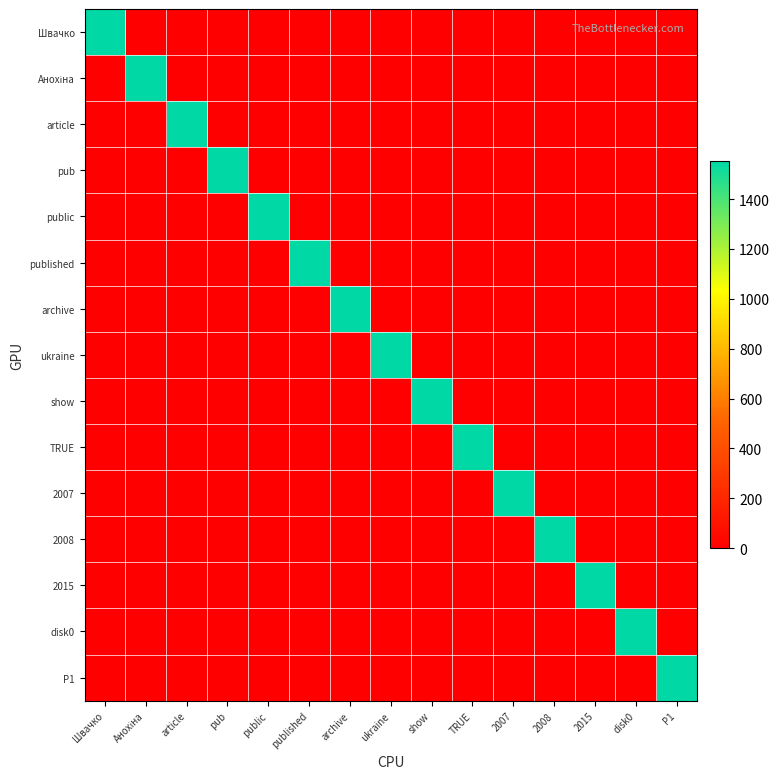

Between 2007 and disk0, which series saw the biggest shift?

2007